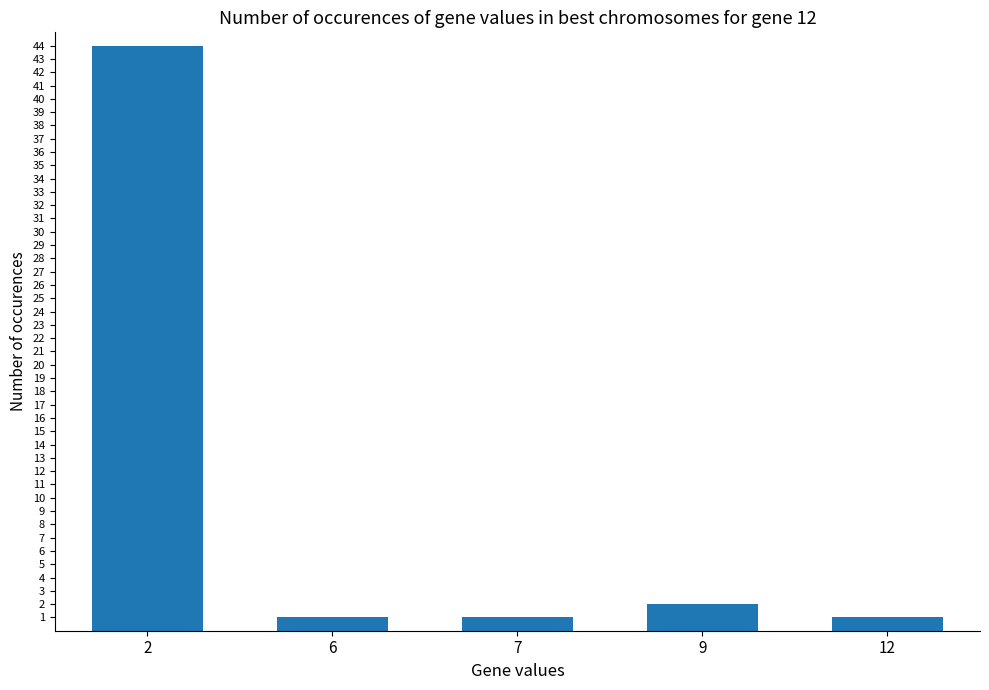

What is the ratio of the value at 7 to the value at 12?

1.0